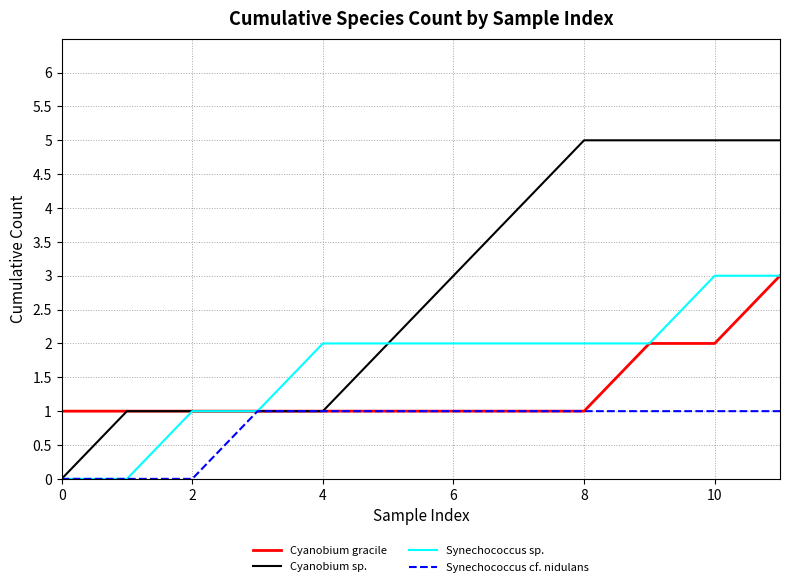

Which series has the largest total across all categories?

Cyanobium sp.